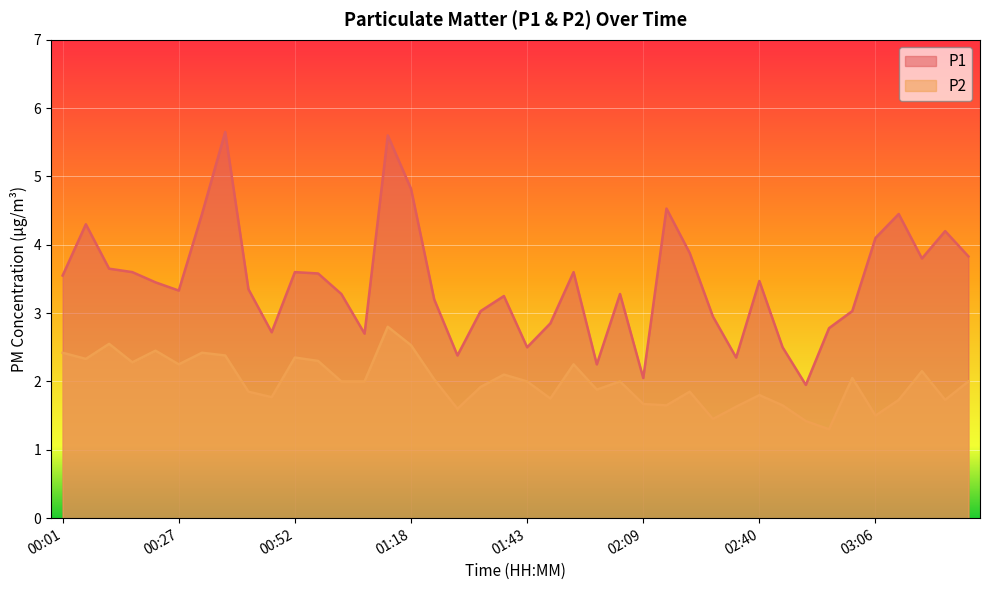

Does the chart display data point markers on the line(s)?

No